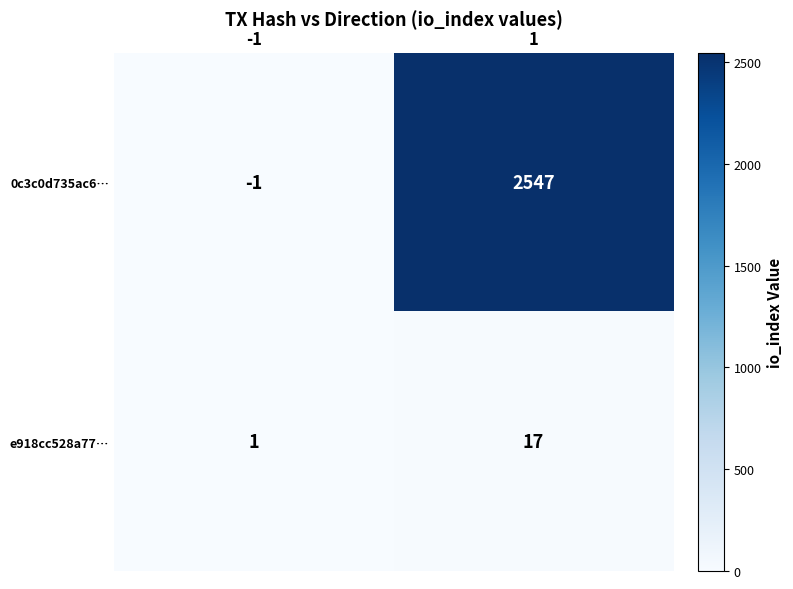

Reading right to left, list all the values displayed in this chart.

0c3c0d735ac6…: 1=2547	-1=-1
e918cc528a77…: 1=17	-1=1